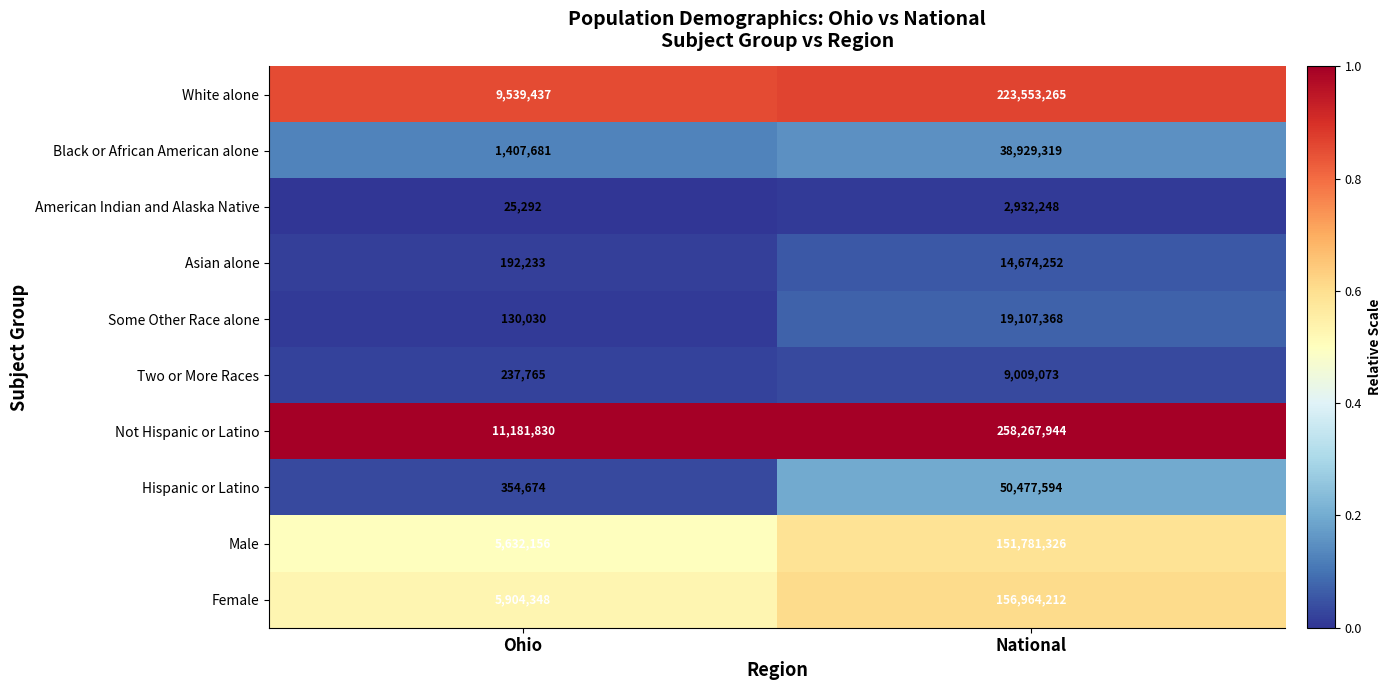

At Ohio, list the series in order from largest to smallest.

Not Hispanic or Latino, White alone, Female, Male, Black or African American alone, Hispanic or Latino, Two or More Races, Asian alone, Some Other Race alone, American Indian and Alaska Native